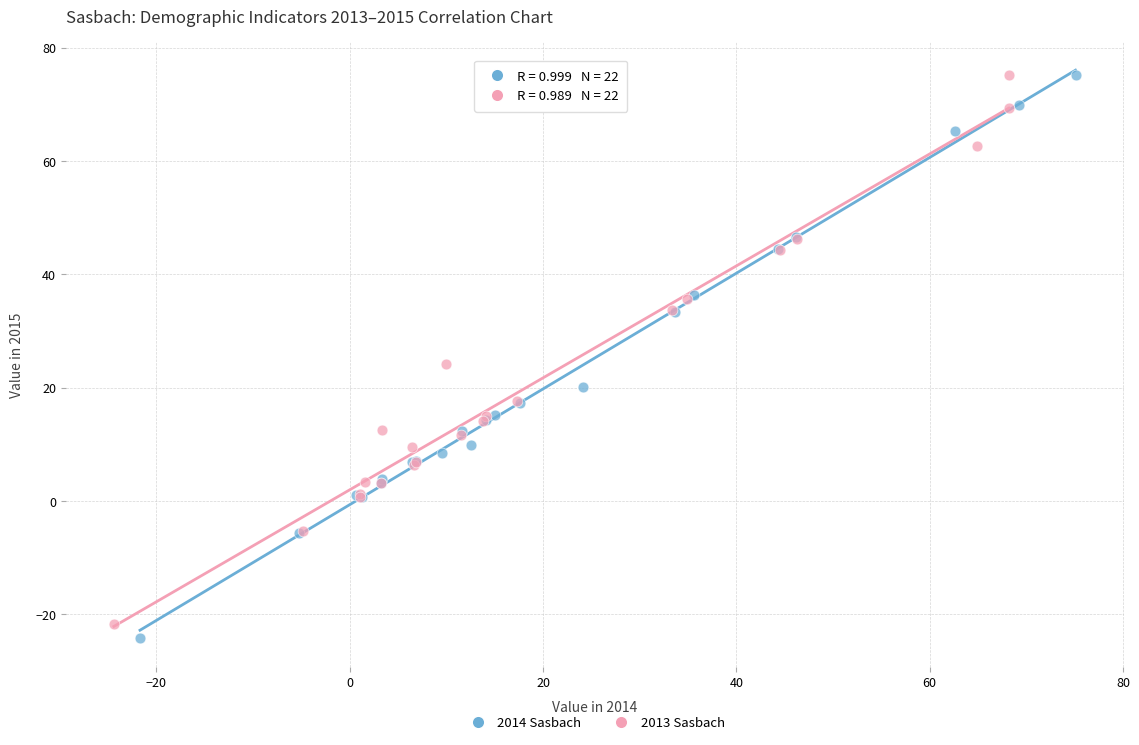

What are all the series names shown in the legend?

2014 Sasbach, 2013 Sasbach